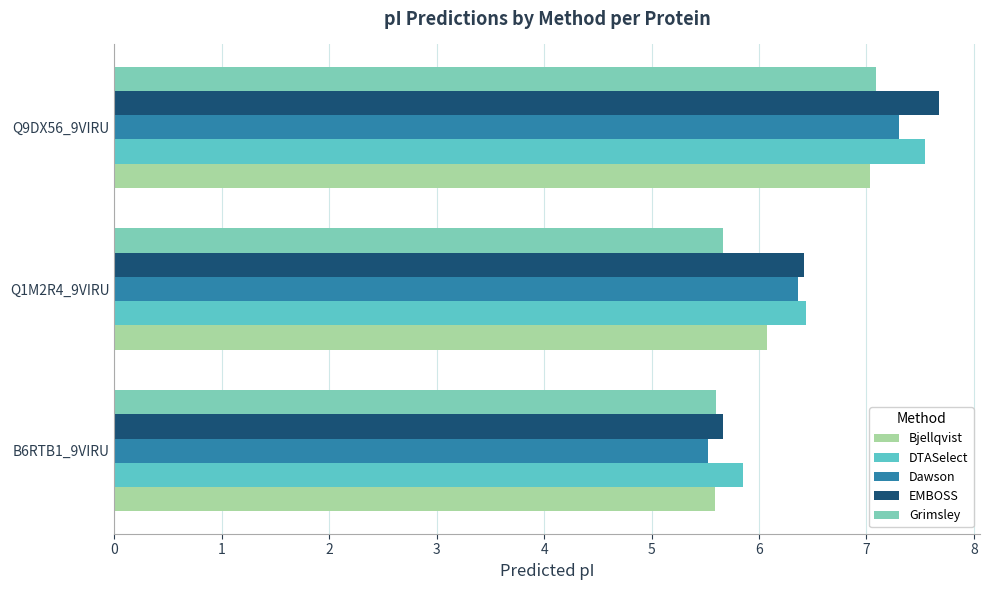

What are all the series names shown in the legend?

Bjellqvist, DTASelect, Dawson, EMBOSS, Grimsley